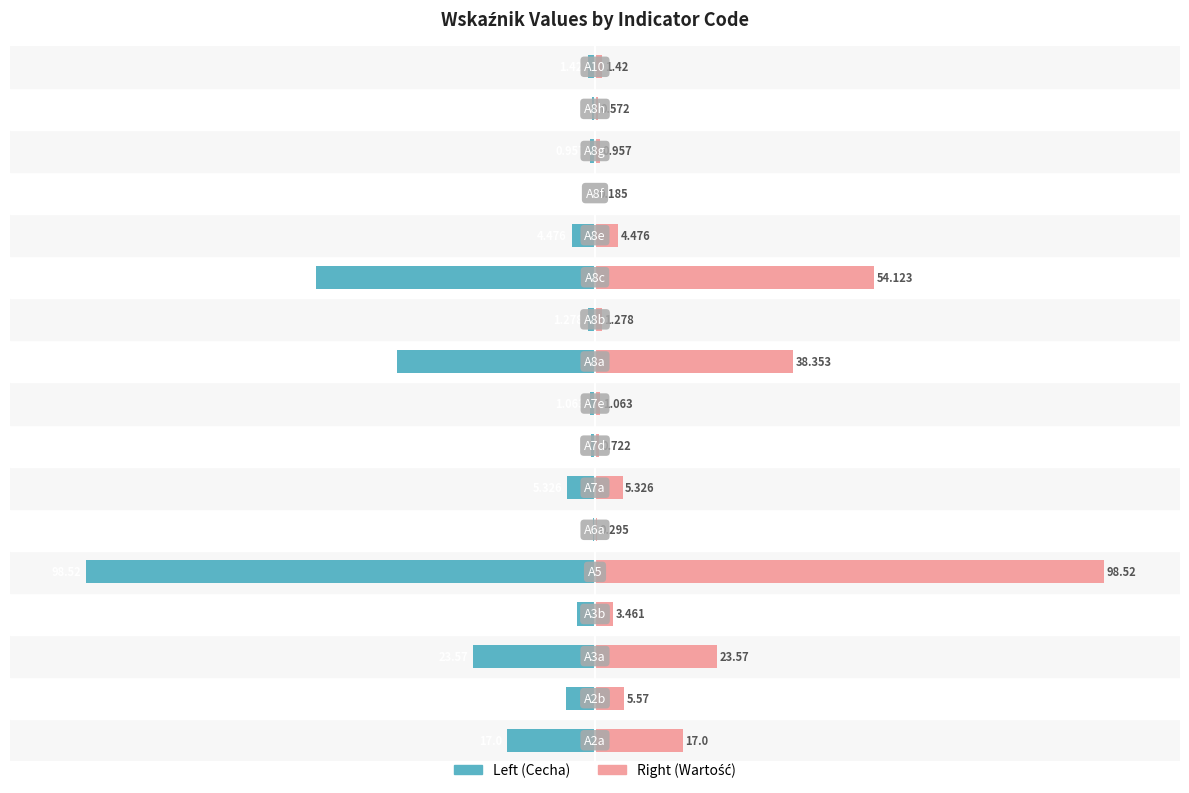

How many data points in Left (Cecha) are above -3?

8